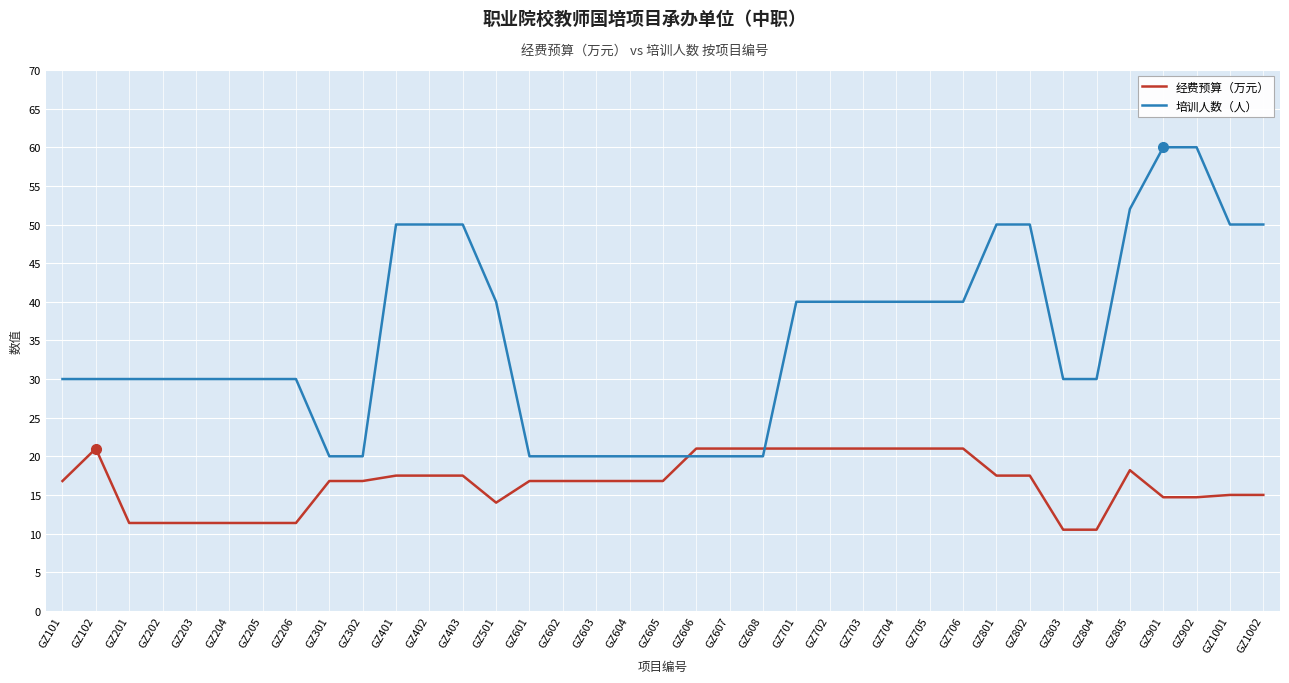

What is the highest value of the 培训人数（人） series?

60.0